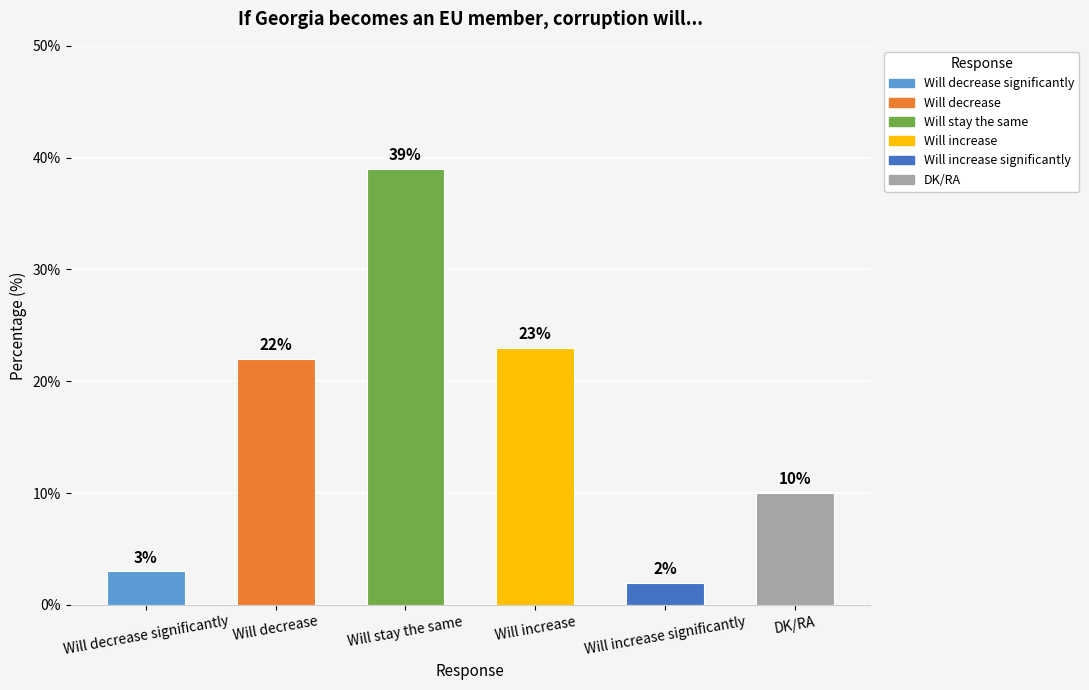

Reading left to right, list all the values displayed in this chart.

3	22	39	23	2	10